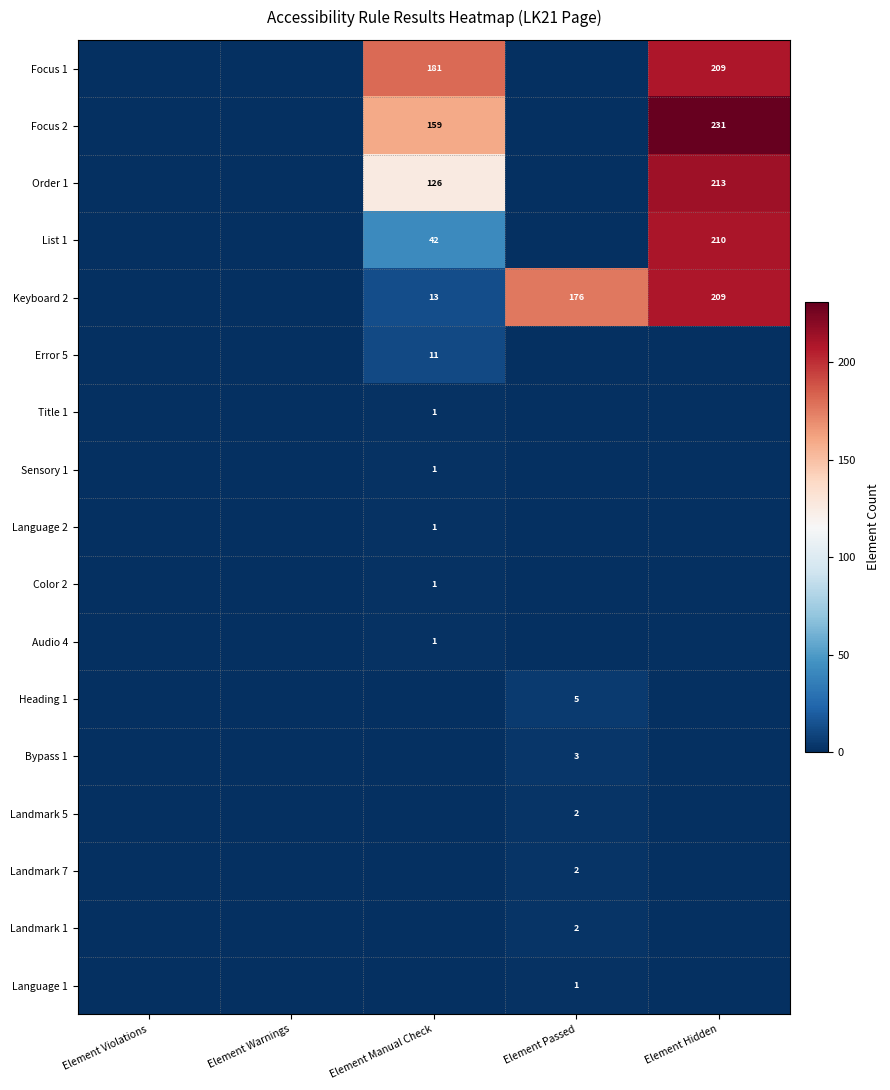

At which category is the sum across all series the highest?

Element Hidden